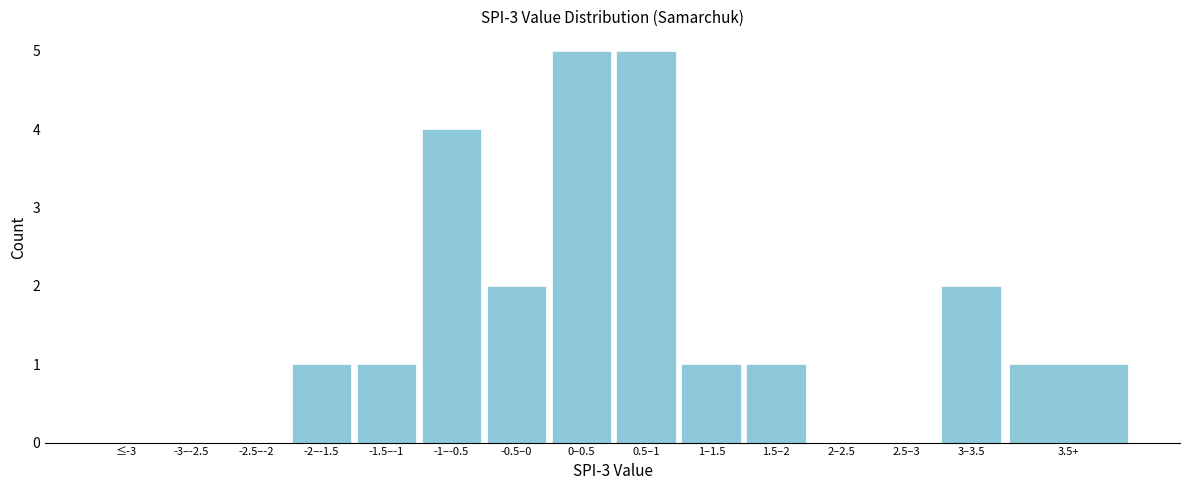

Reading left to right, extract all data points from this chart.

≤-3=0	-3–-2.5=0	-2.5–-2=0	-2–-1.5=1	-1.5–-1=1	-1–-0.5=4	-0.5–0=2	0–0.5=5	0.5–1=5	1–1.5=1	1.5–2=1	2–2.5=0	2.5–3=0	3–3.5=2	3.5+=1